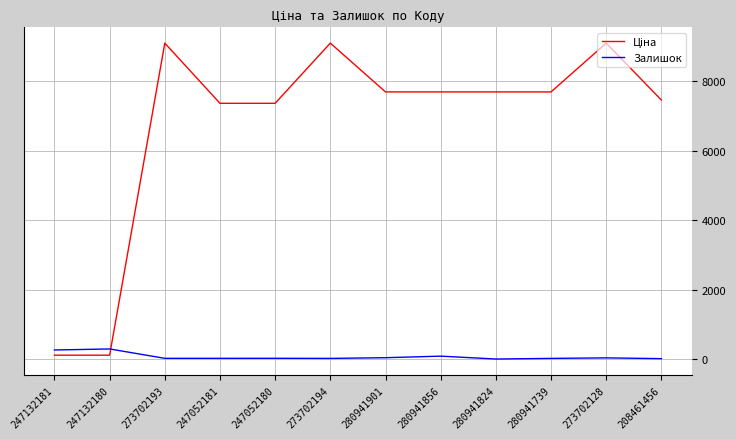

True or false: Залишок has a value of 83.0 at 280941856.

True